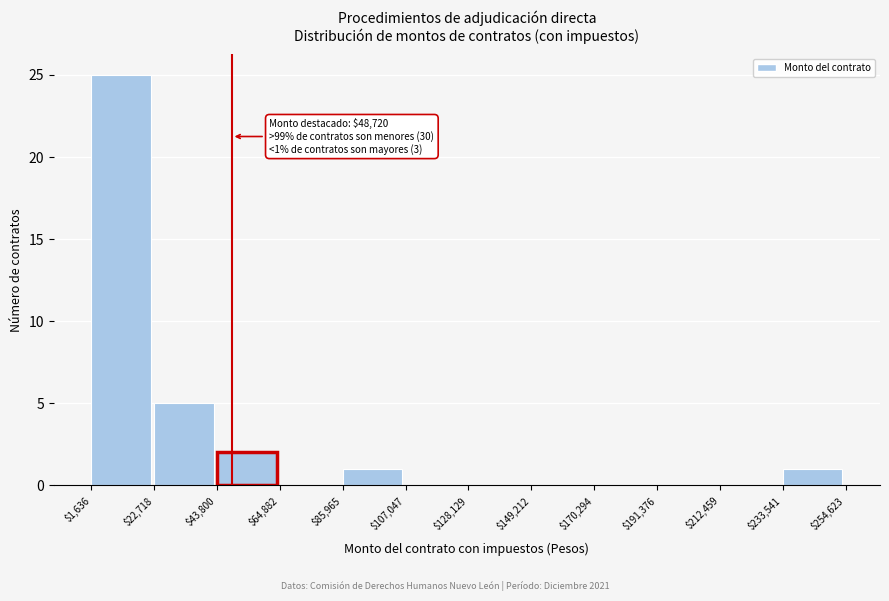

Which range on the x-axis has the tallest bar?

$1,636 to $22,718